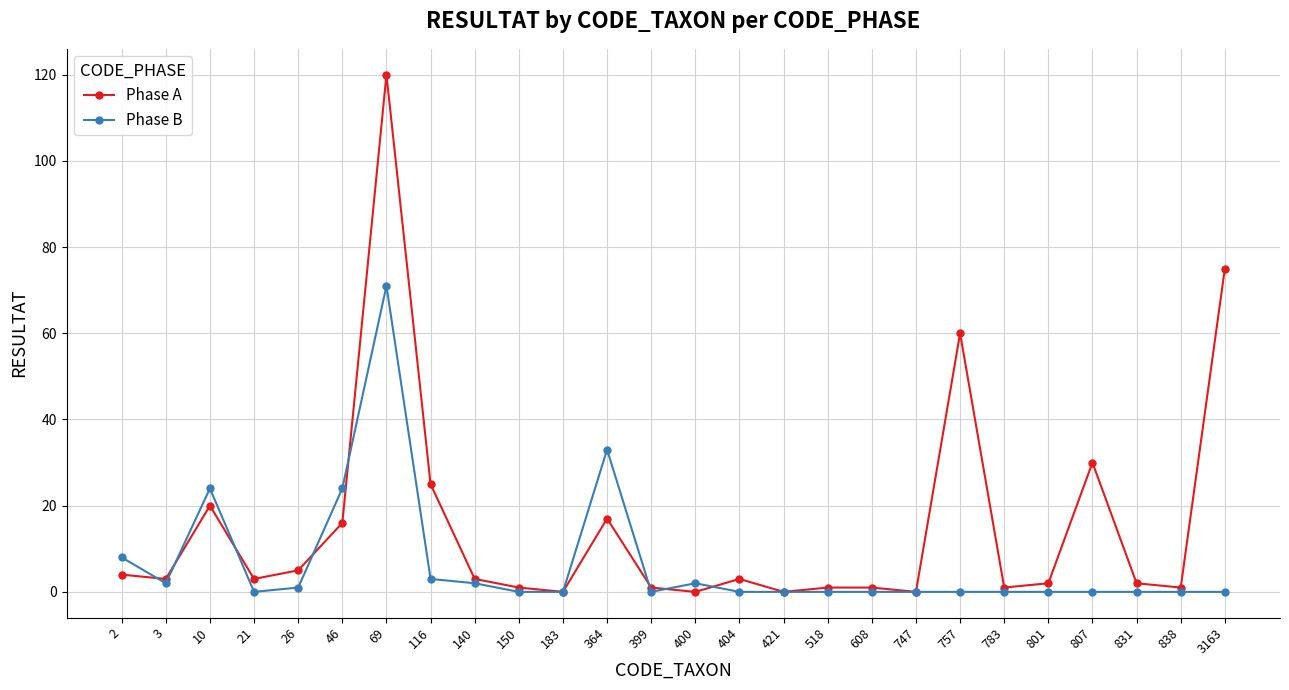

Reading right to left, transcribe all the data shown in this chart.

Phase A: 75	1	2	30	2	1	60	0	1	1	0	3	0	1	17	0	1	3	25	120	16	5	3	20	3	4
Phase B: 0	0	0	0	0	0	0	0	0	0	0	0	2	0	33	0	0	2	3	71	24	1	0	24	2	8